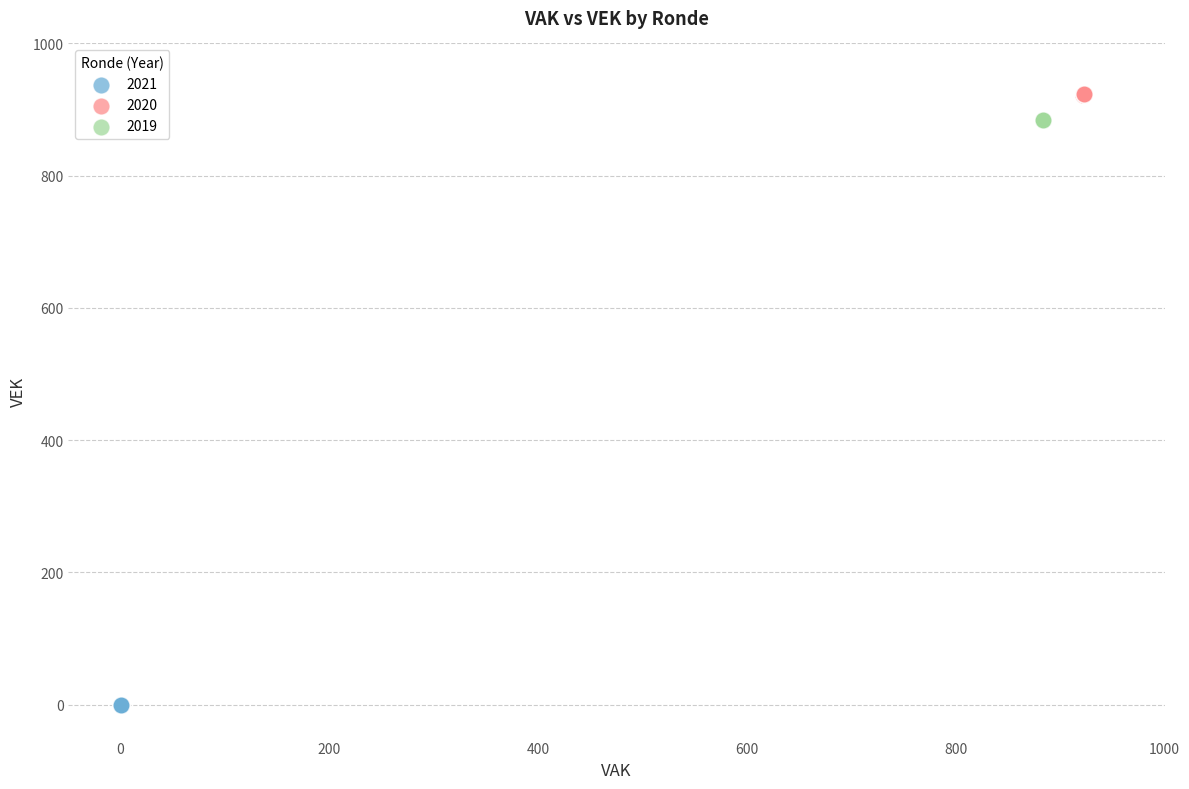

Which series reaches the minimum Y coordinate?

2021